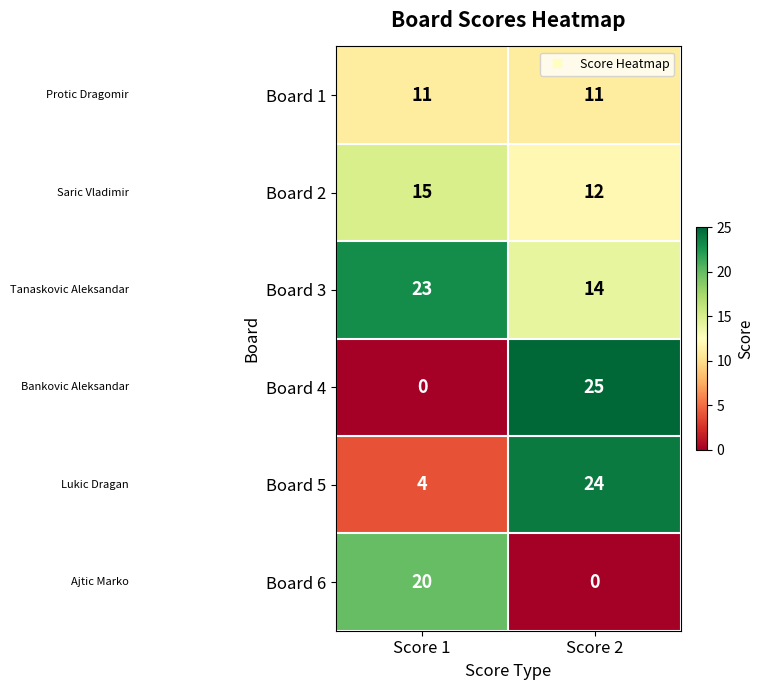

The Board 3 series shows 20 at Score 2. True or false?

False